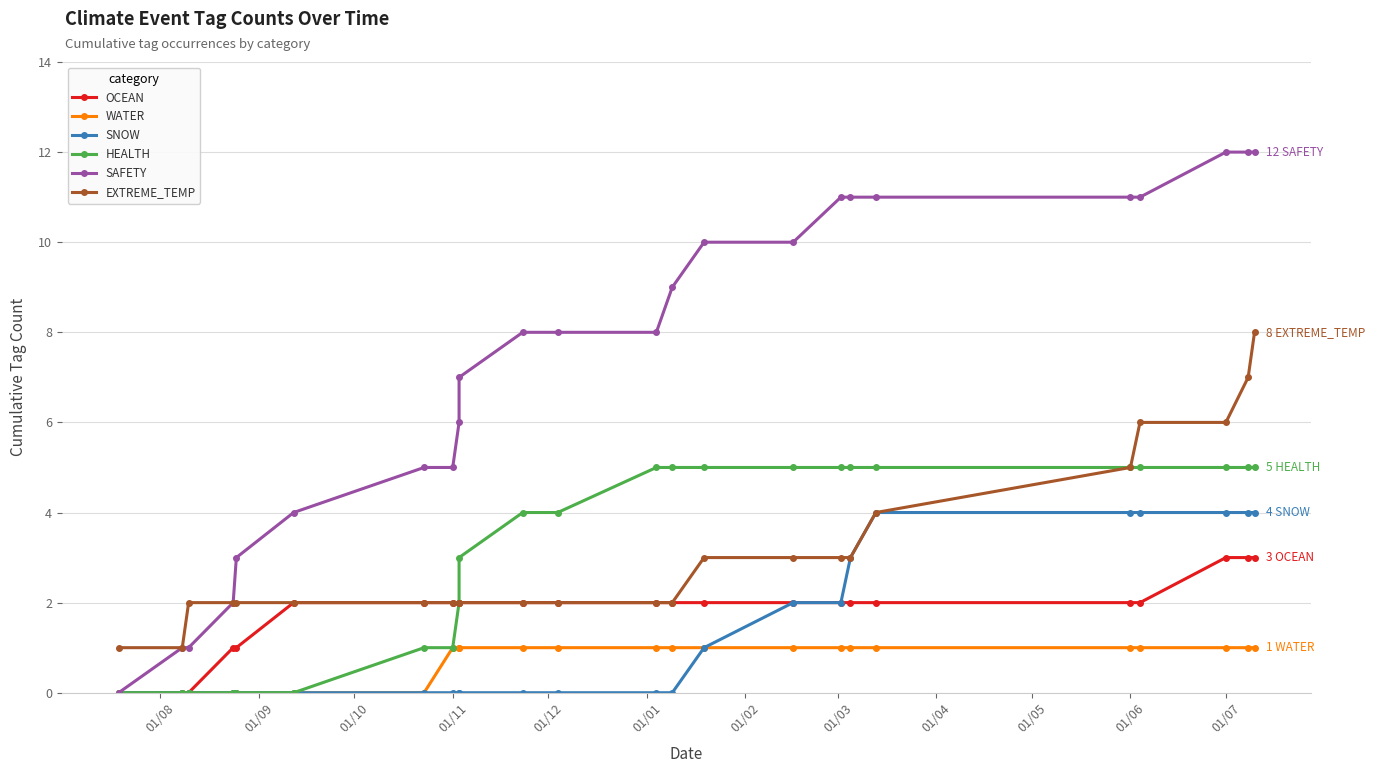

True or false: HEALTH and SNOW intersect in this chart.

False